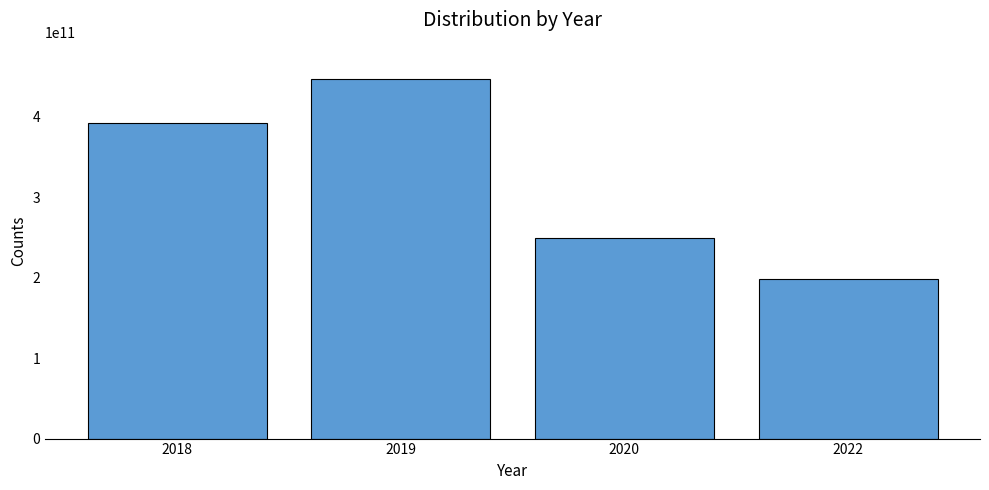

What is the difference between the values at 2020 and 2019?

197390000000